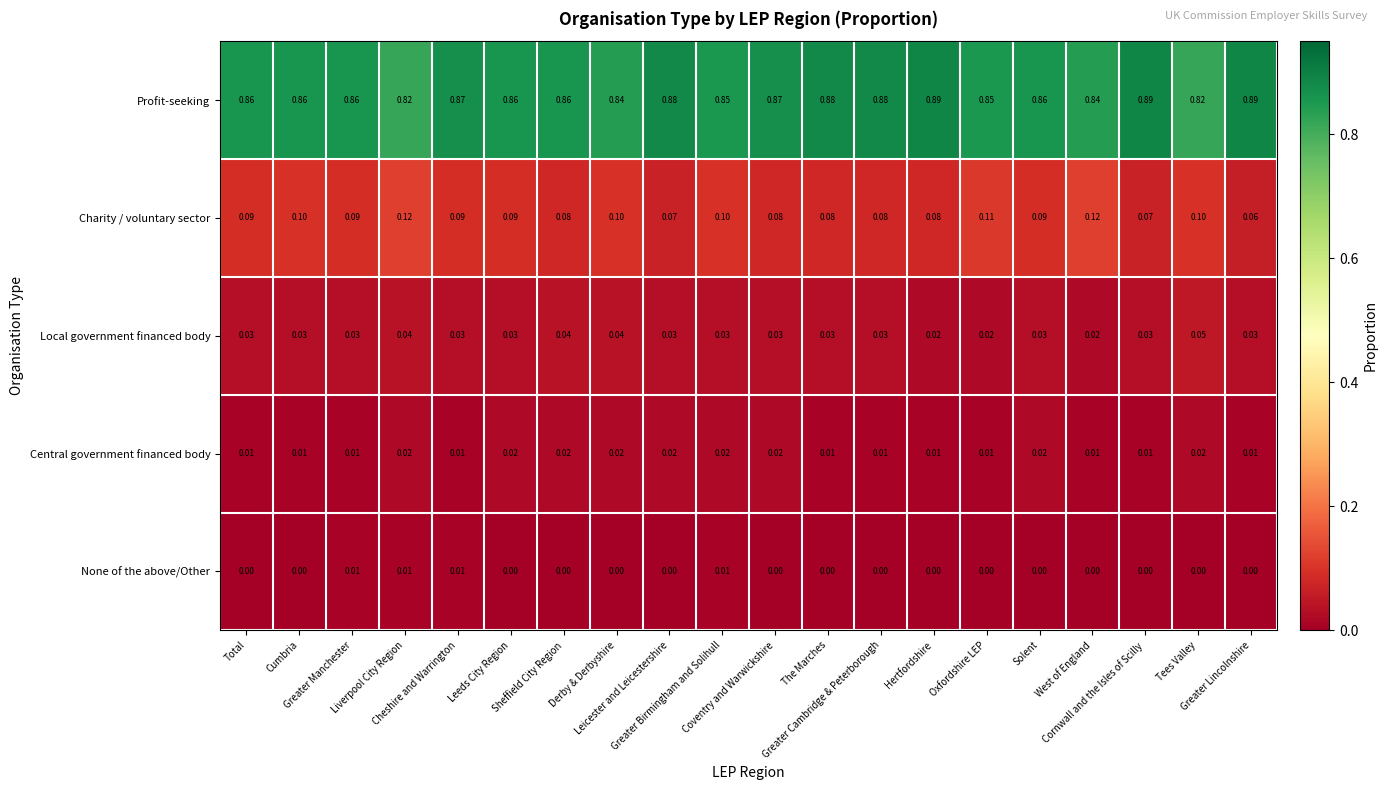

Which series has the widest spread of values?

Profit-seeking